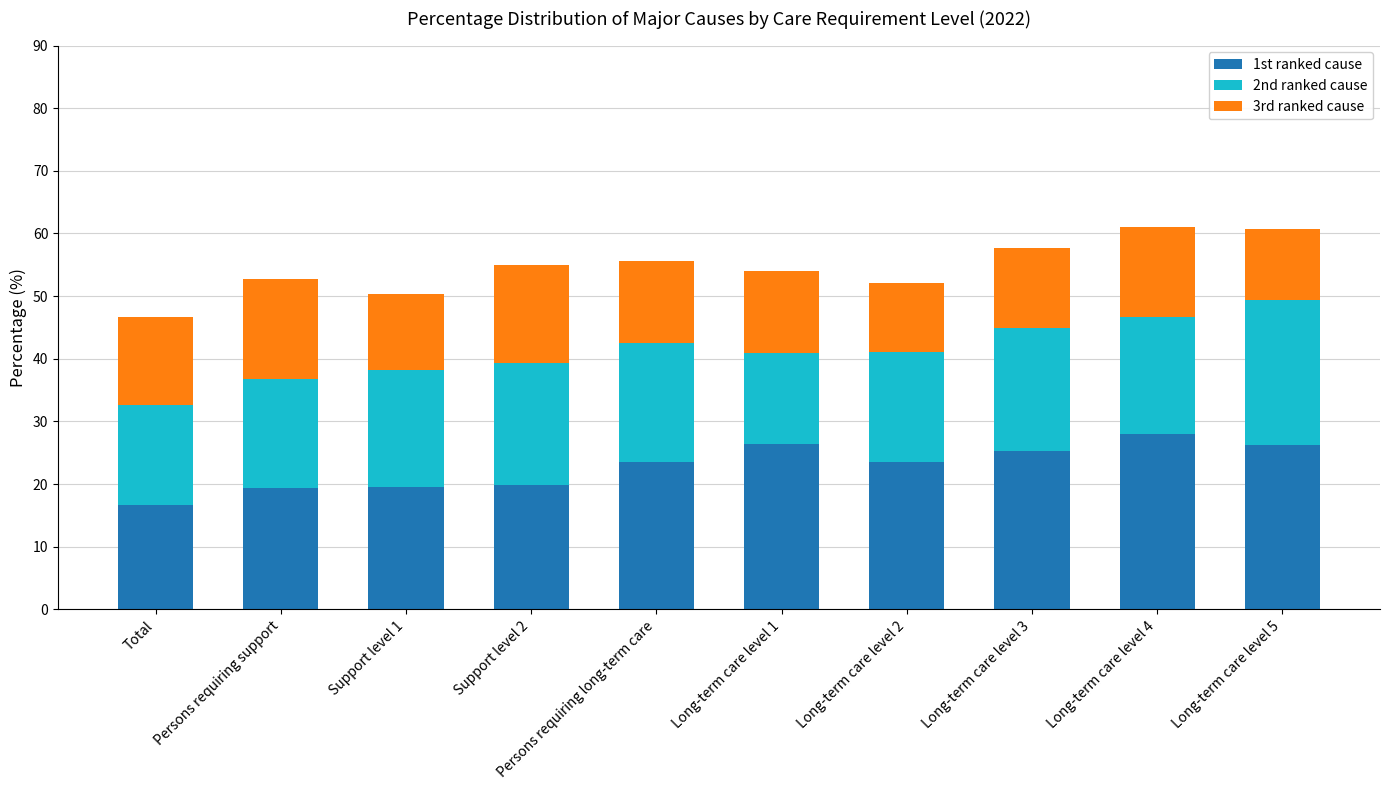

True or false: 1st ranked cause has a value of 25.3 at Long-term care level 3.

True